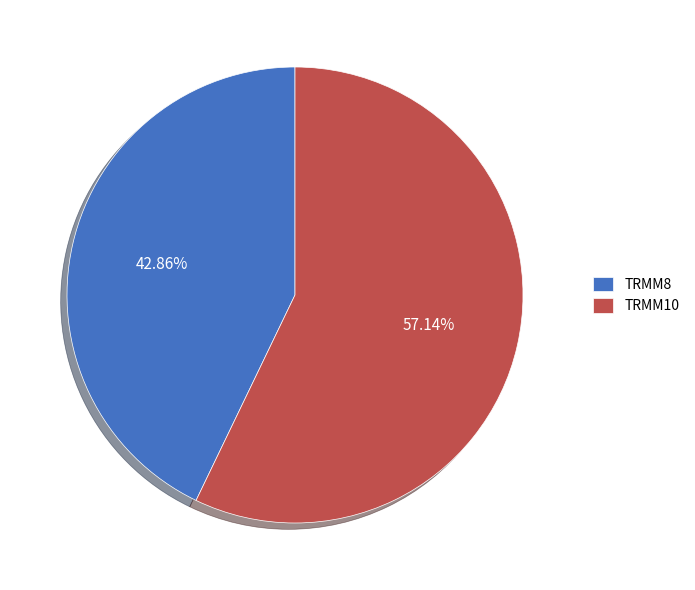

Do TRMM10 and TRMM8 together represent more than half of the pie?

Yes